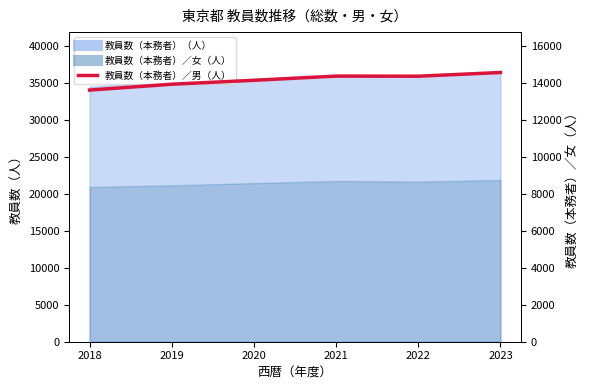

True or false: there are more than 0 points higher than both neighbors.

True